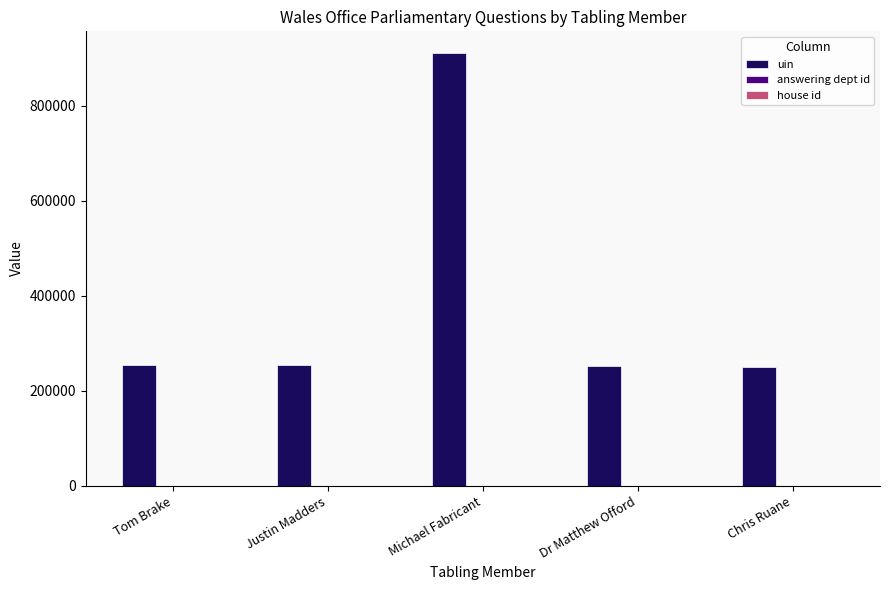

Is it true that uin equals 123998 at Tom Brake?

False